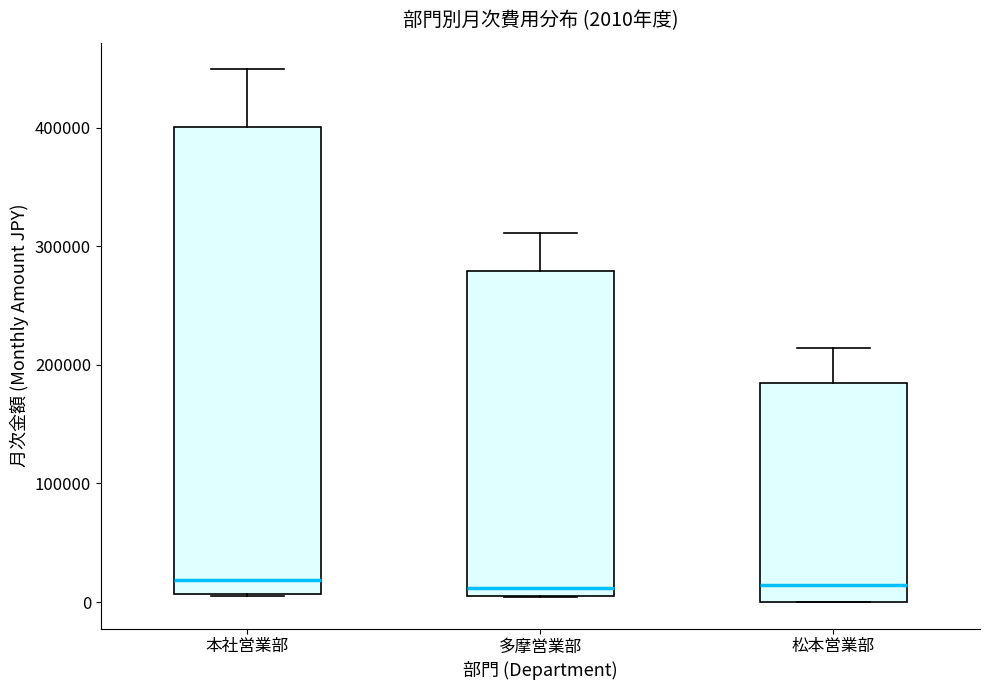

Which box is the tallest, from its lower edge to its upper edge?

本社営業部